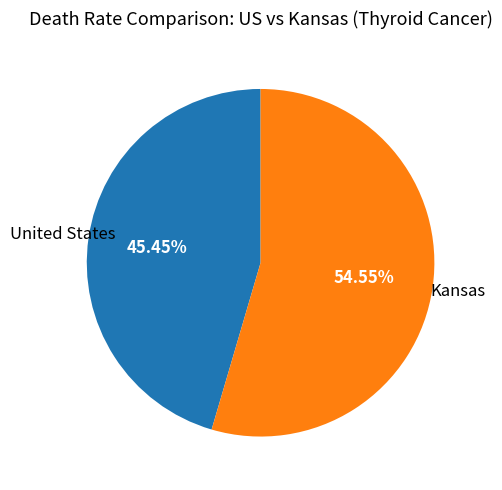

Which category has the smallest portion of the pie?

United States